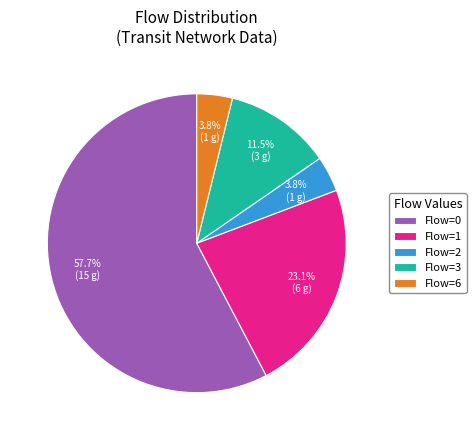

How many slices are in this pie chart?

5